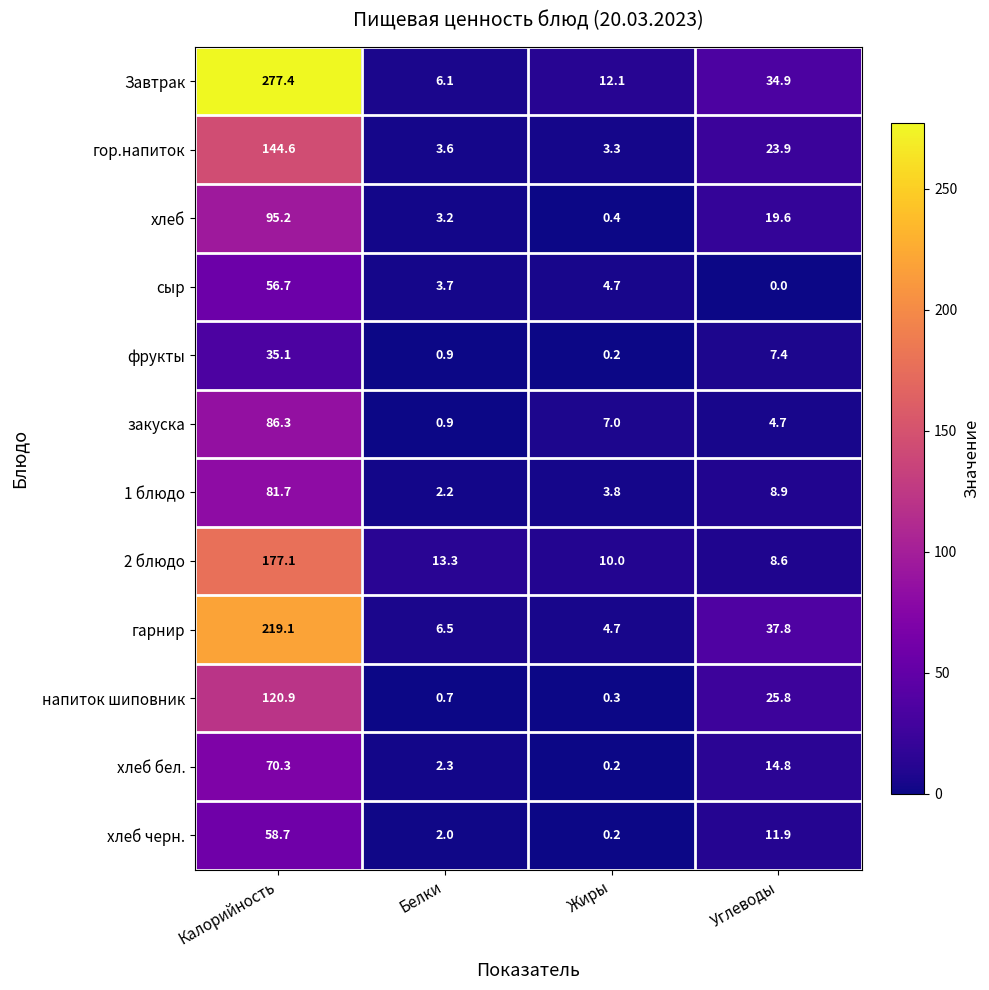

Rank the series at Углеводы from lowest to highest value.

сыр, закуска, фрукты, 2 блюдо, 1 блюдо, хлеб черн., хлеб бел., хлеб, гор.напиток, напиток шиповник, Завтрак, гарнир